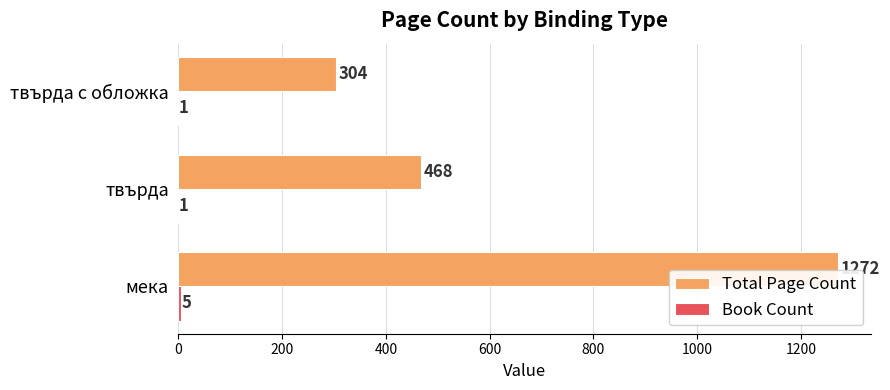

Which series changed the most between мека and твърда?

Total Page Count